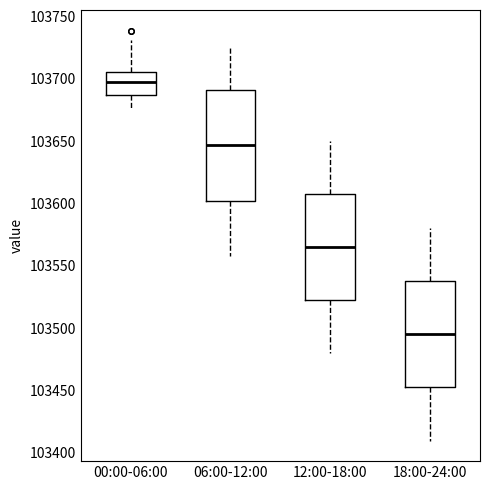

Reading left to right, transcribe this box plot: for each box, give where its median line is, the range the box spans, and where its two whiskers end, as read against the y-axis. The values are not printed on the chart, so give them approximately, as read against the axis.

00:00-06:00: median 103695, box 103685 to 103705, whiskers 103675 to 103730
06:00-12:00: median 103645, box 103600 to 103690, whiskers 103560 to 103725
12:00-18:00: median 103565, box 103520 to 103610, whiskers 103480 to 103650
18:00-24:00: median 103495, box 103450 to 103540, whiskers 103410 to 103580